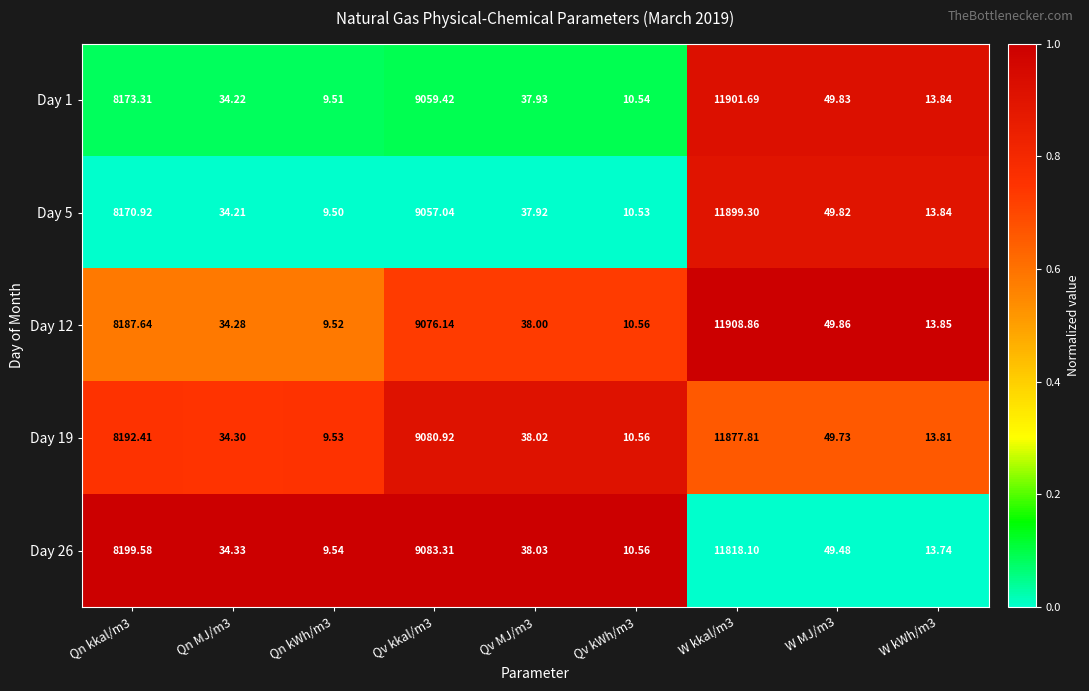

Is the value of Day 5 at Qn kWh/m3 greater than the value of Day 26 at W kWh/m3?

No